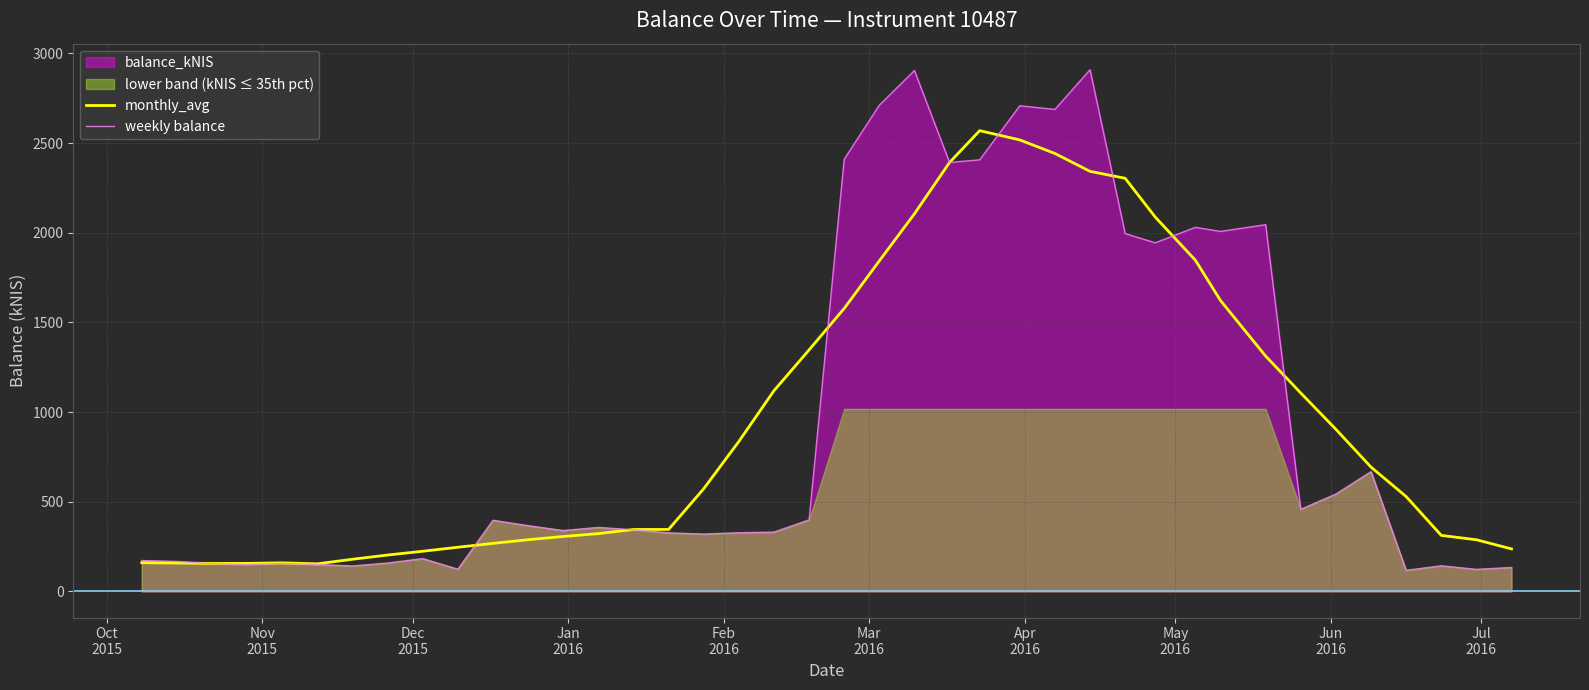

Reading left to right, transcribe all the data shown in this chart.

monthly_avg: 160.1	158.4	156.1	156.4	159.3	154.0	179.4	203.0	224.0	246.4	267.9	288.4	306.4	322.4	345.4	345.6	572.6	836.0	1119.1	1346.6	1577.7	1843.0	2105.2	2391.6	2568.9	2517.2	2441.5	2341.9	2303.3	2086.8	1846.3	1622.0	1311.9	1106.1	903.9	693.1	528.9	312.4	288.1	237.1
weekly balance: 172.3	167.4	154.7	150.2	155.9	150.0	142.1	158.5	183.0	124.0	396.8	366.7	339.5	357.0	343.6	326.7	319.9	327.4	330.8	399.1	2409.3	2710.7	2904.1	2391.7	2406.1	2707.7	2687.4	2908.4	1994.9	1943.6	2030.0	2007.1	2044.5	458.0	543.1	667.9	117.8	143.1	123.2	133.5